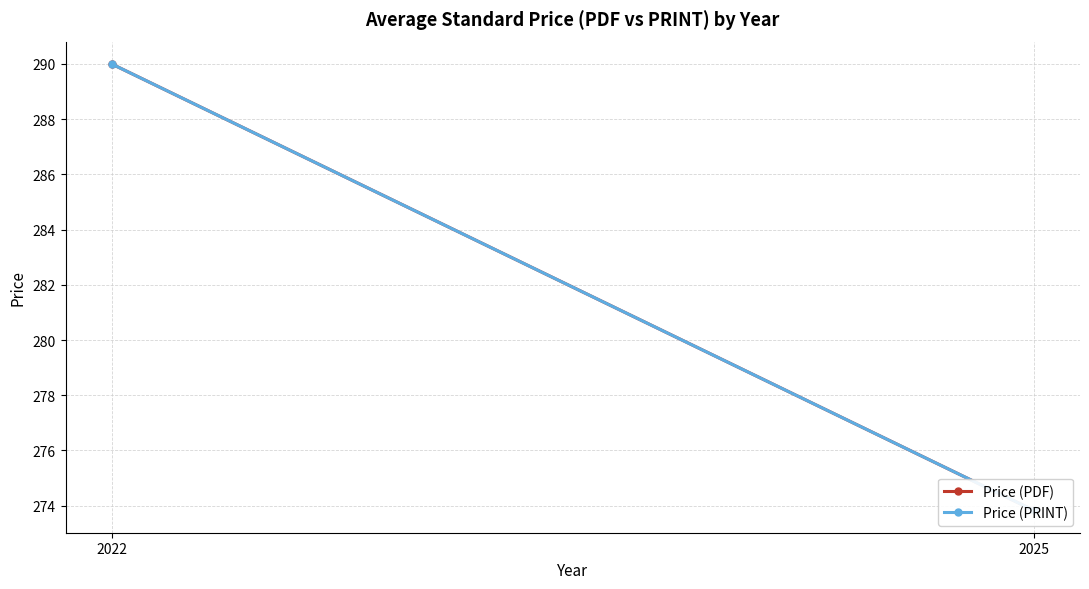

Is it true that Price (PDF) equals 82.1 at 2022?

False